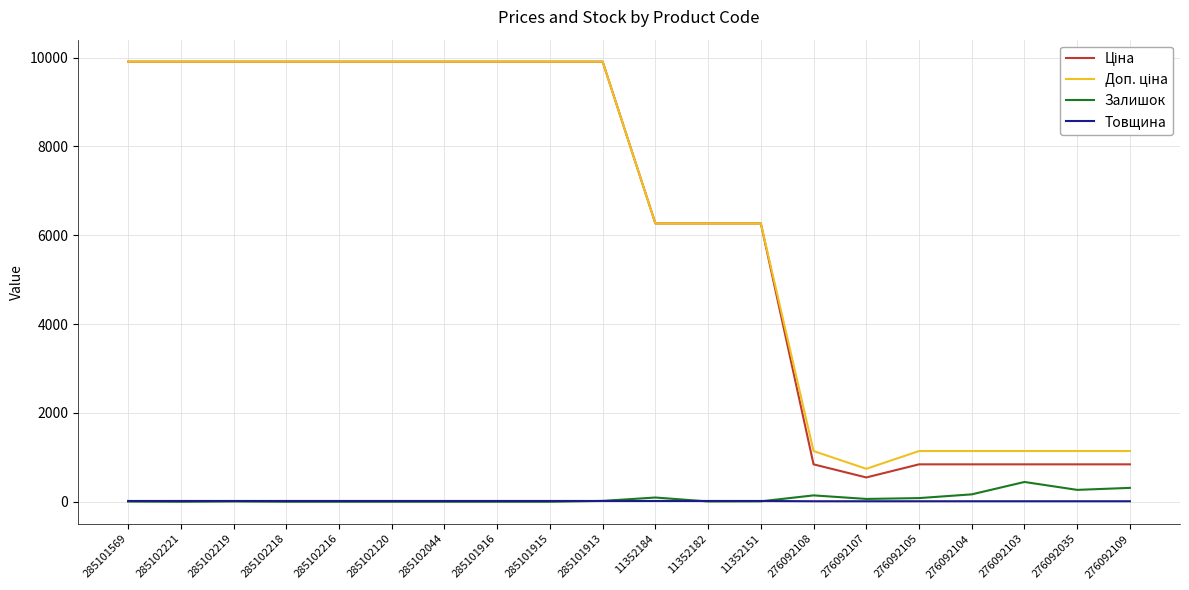

True or false: Товщина has a value of 12.0 at 276092109.

True